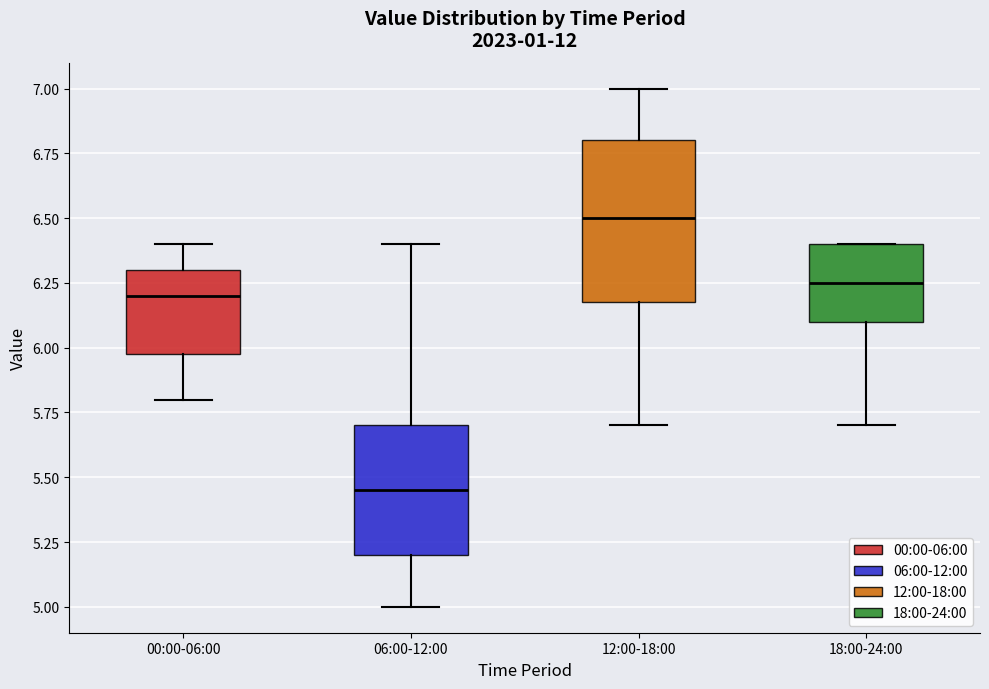

Where is the lower edge of the box for 06:00-12:00 on the y-axis? The values are not printed on the chart, so give them approximately, as read against the axis.

5.20